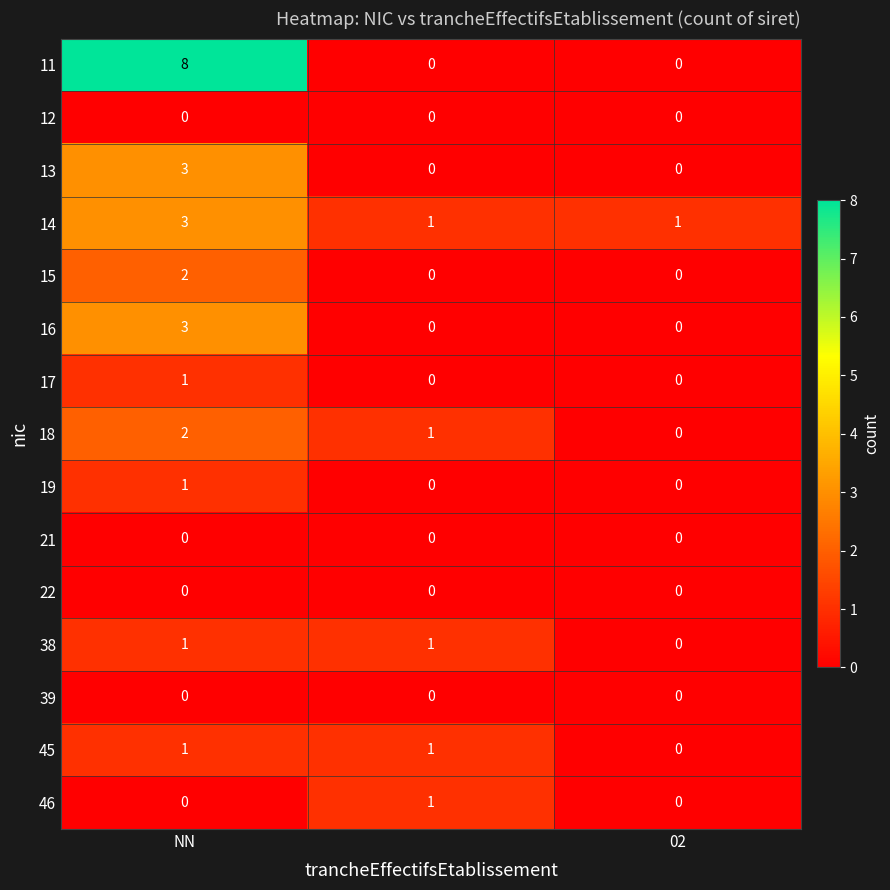

Which series has the largest total across all categories?

11